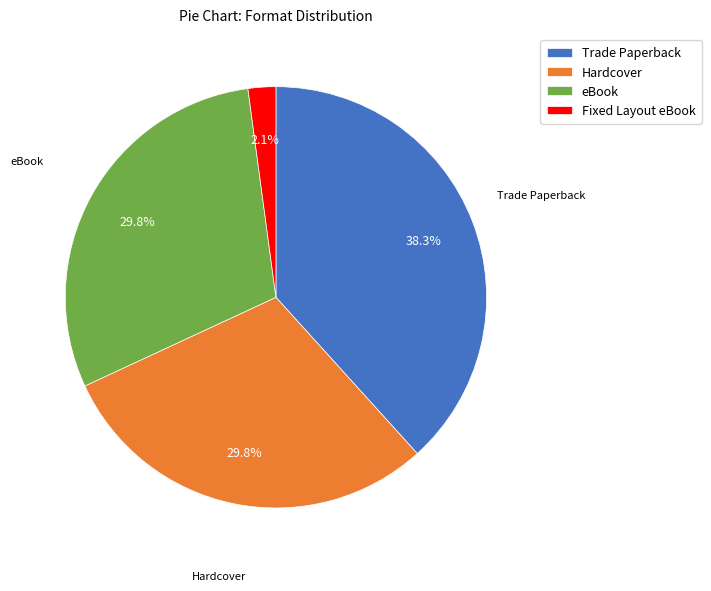

What is the smallest slice in the pie chart?

Fixed Layout eBook